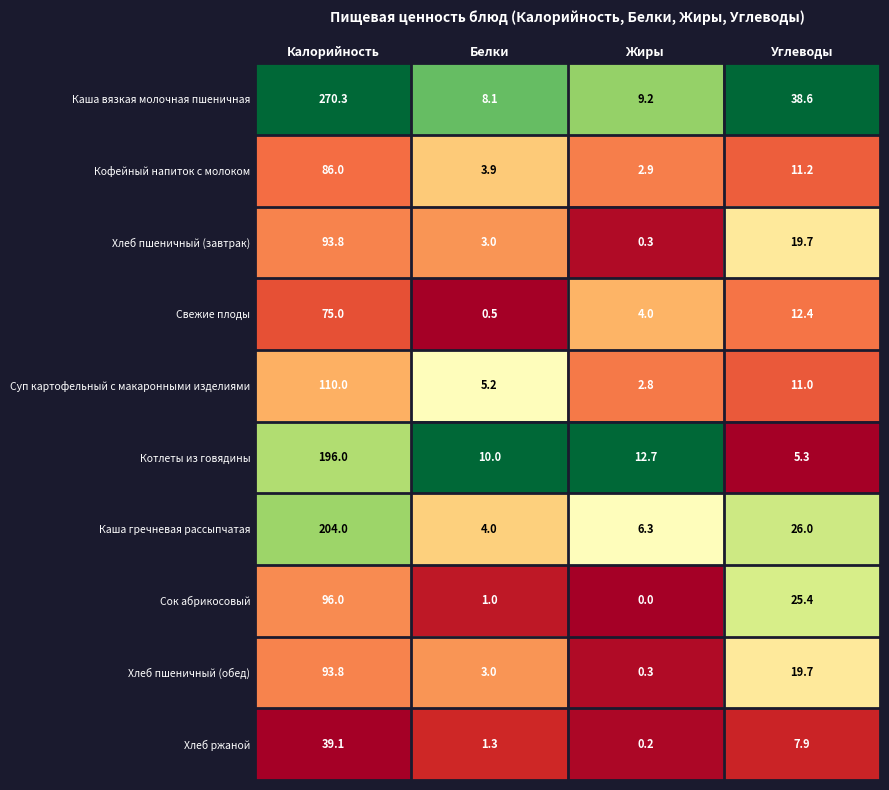

What is the maximum value shown in the chart?

270.3